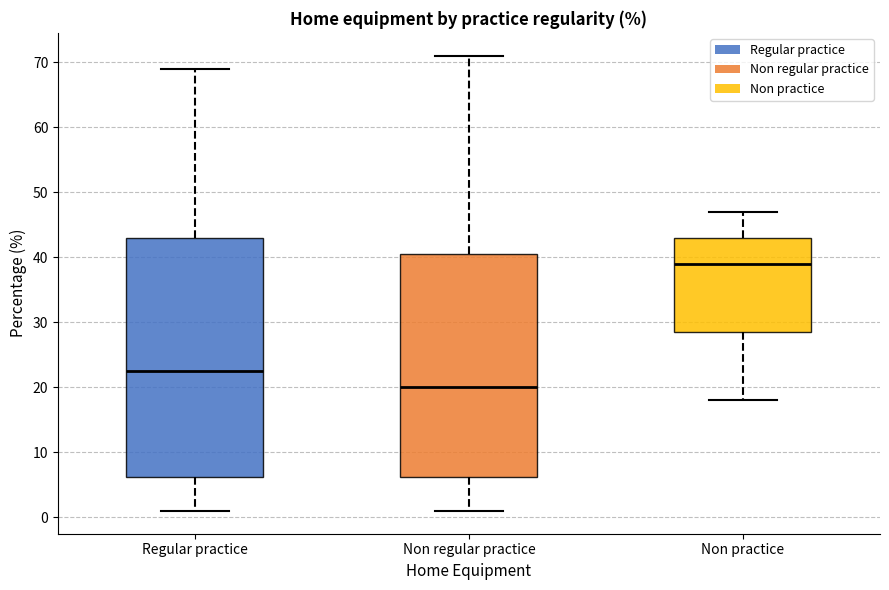

Where does the lower whisker of the box for Non regular practice end on the y-axis? The values are not printed on the chart, so give them approximately, as read against the axis.

1